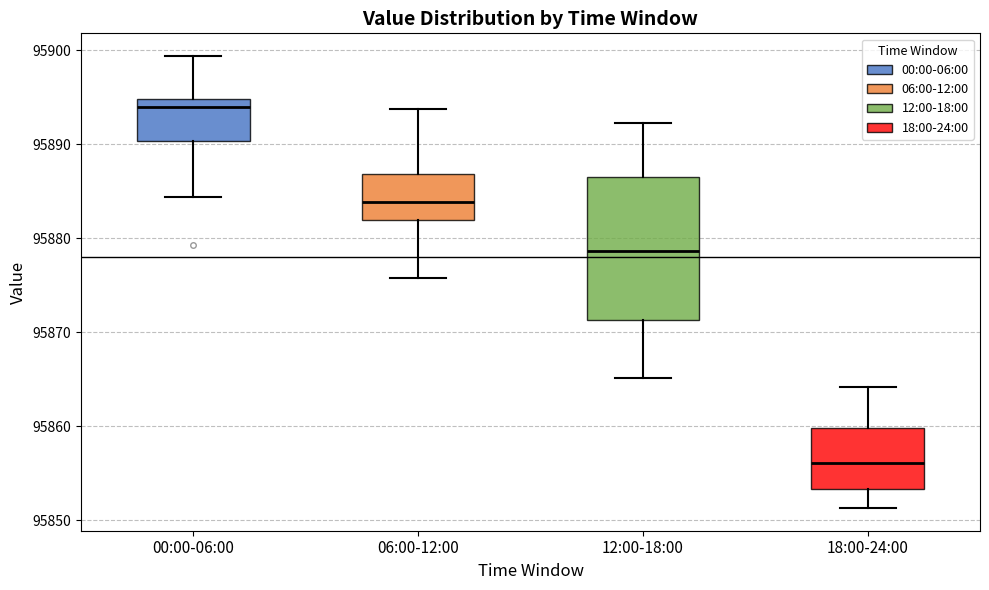

Comparing the boxes themselves (not the whiskers), which one is the tallest?

12:00-18:00